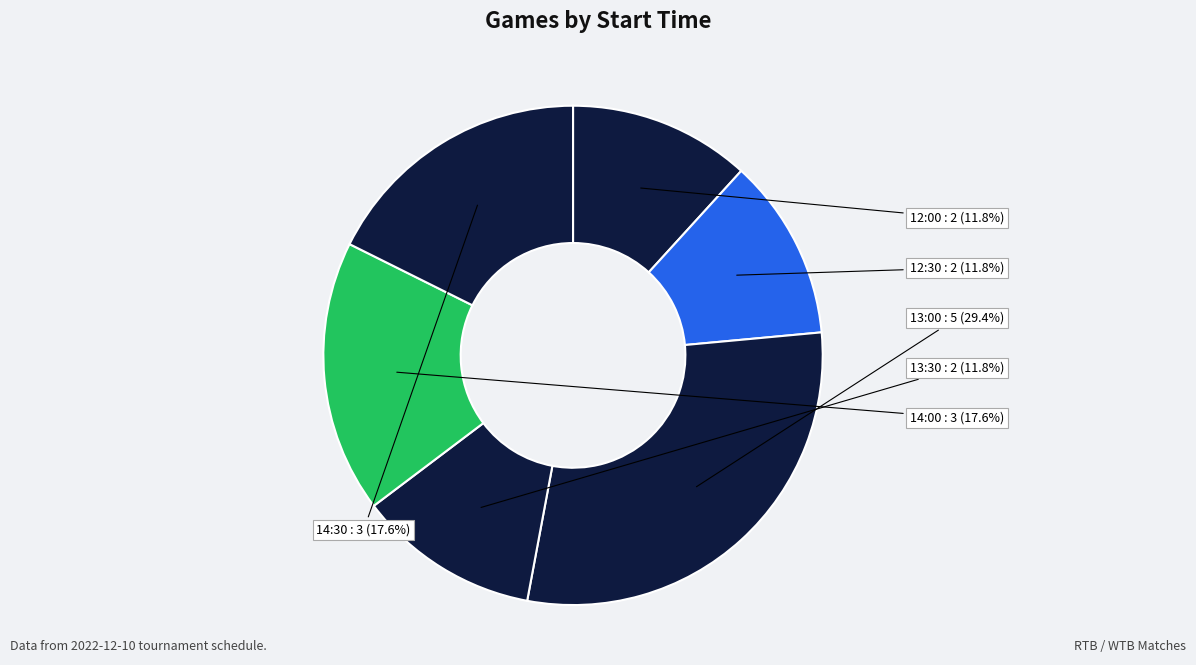

Which category has the biggest portion of the pie?

13:00